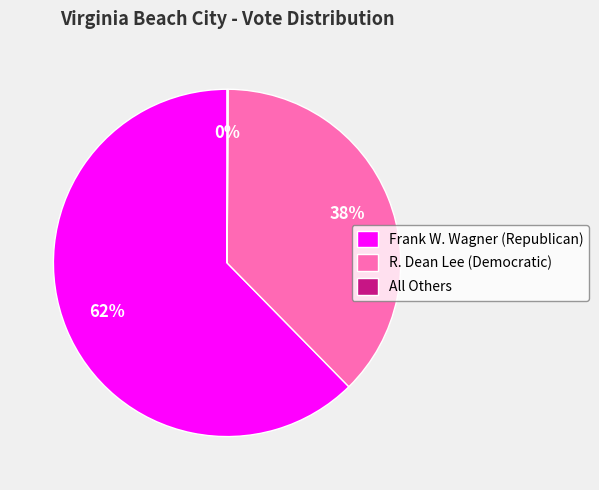

To the nearest percent, what is the combined percentage of Frank W. Wagner (Republican) and R. Dean Lee (Democratic)?

100%